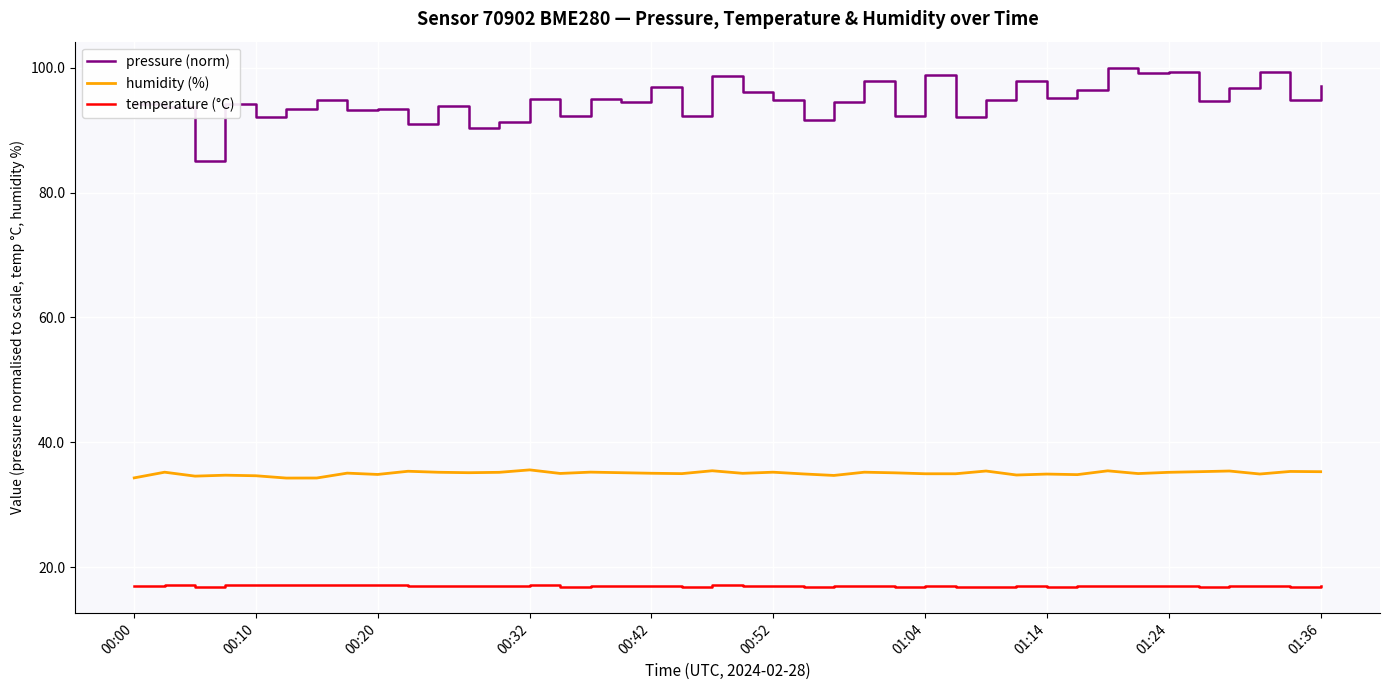

True or false: temperature (°C) and humidity (%) intersect in this chart.

False